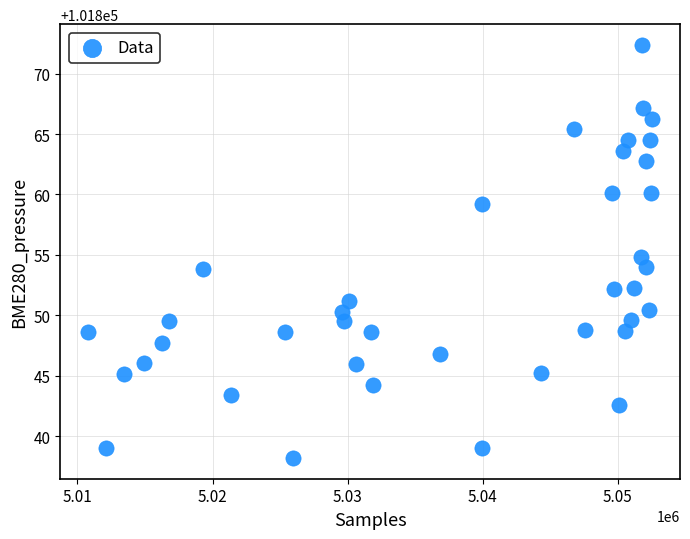

What is the range of X values (max minus min)?

41691.0